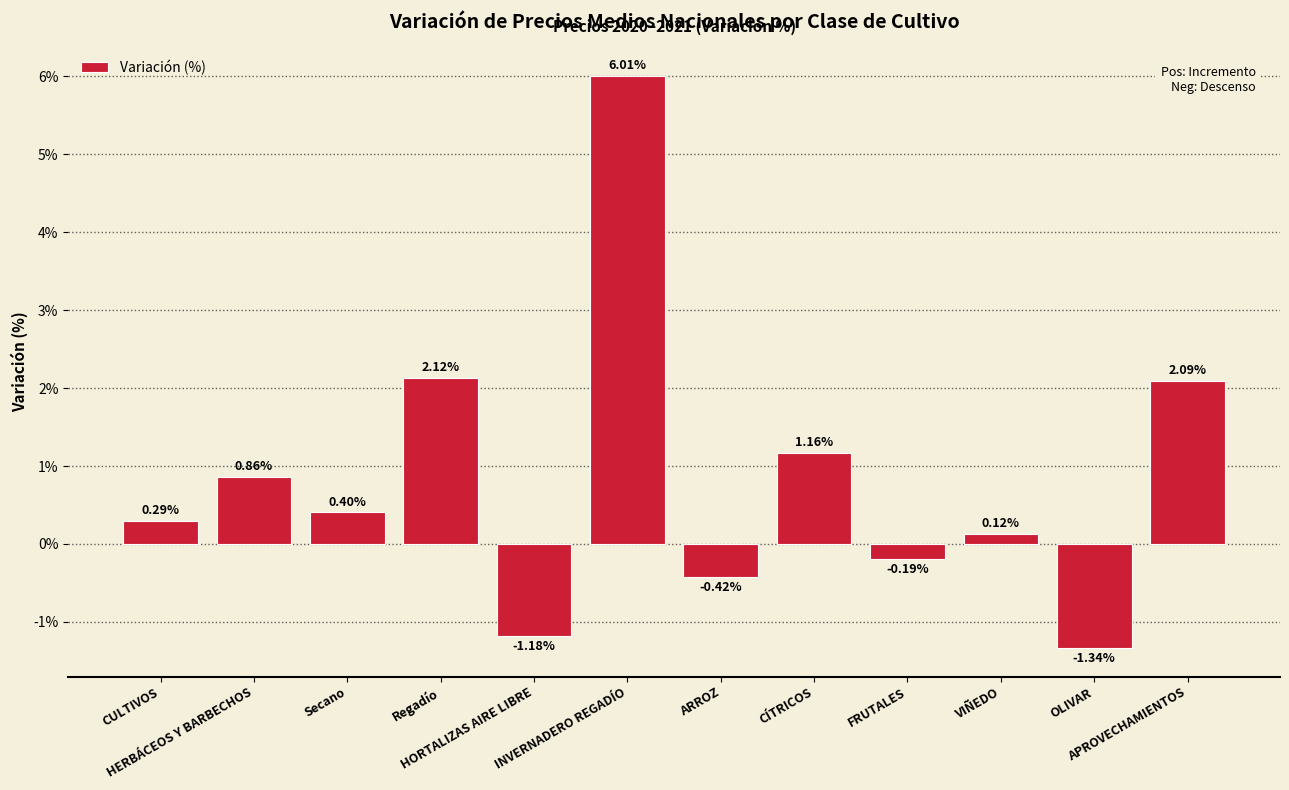

What is the label of the 1st bar from the right?

APROVECHAMIENTOS